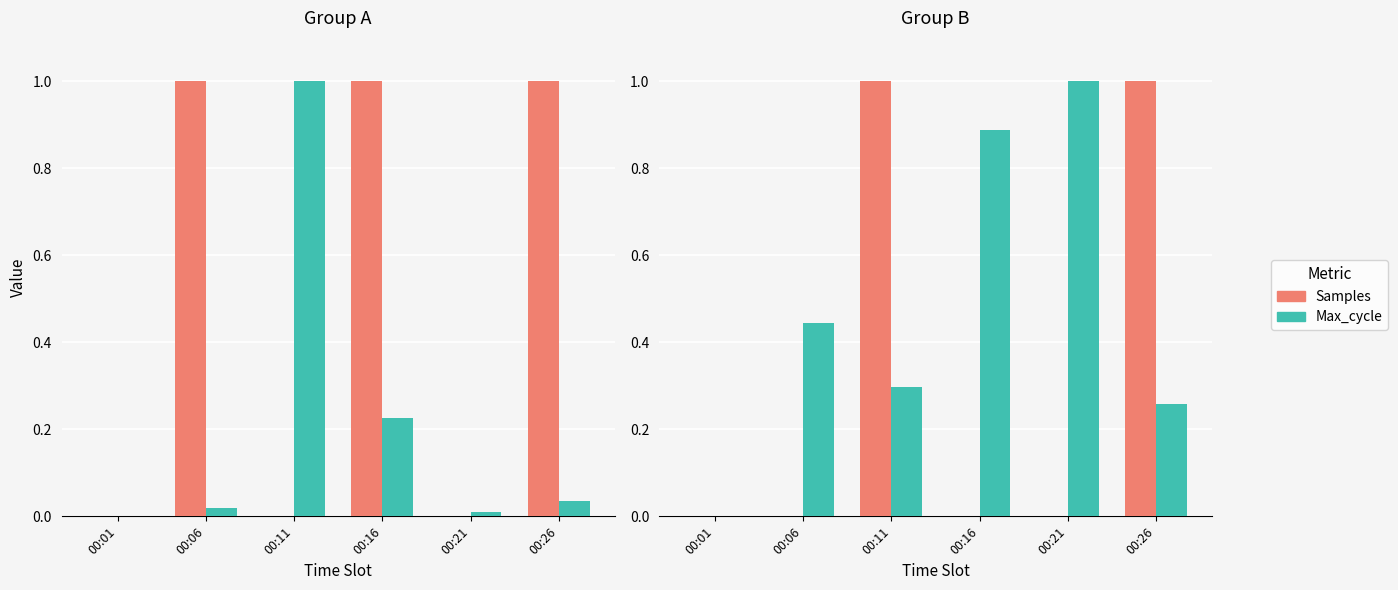

Rank the series at 00:26 from highest to lowest value.

Samples, Max_cycle